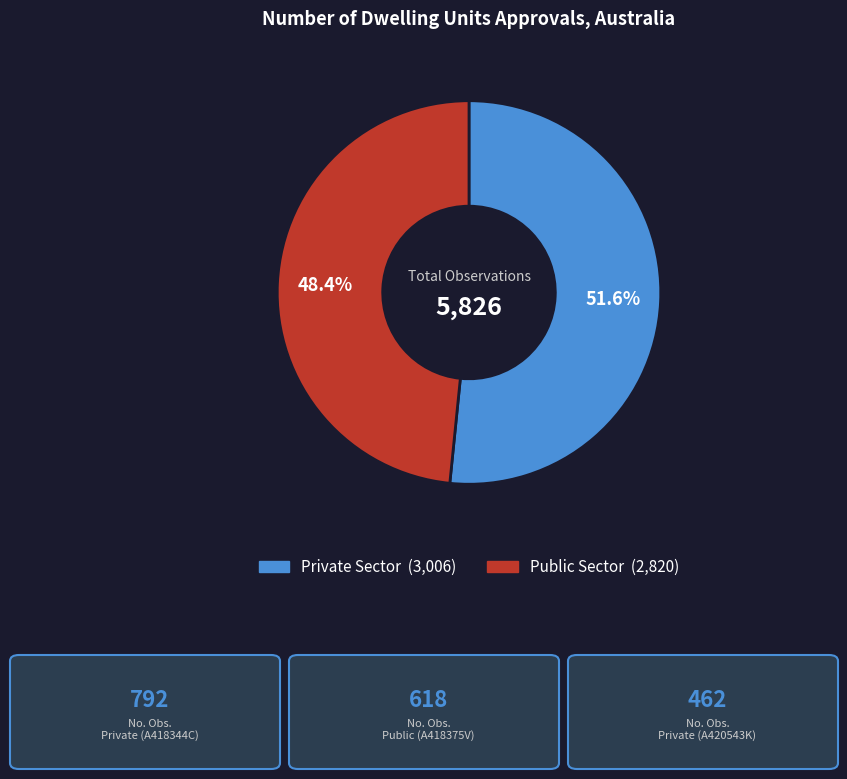

Does any single category account for the majority?

Yes